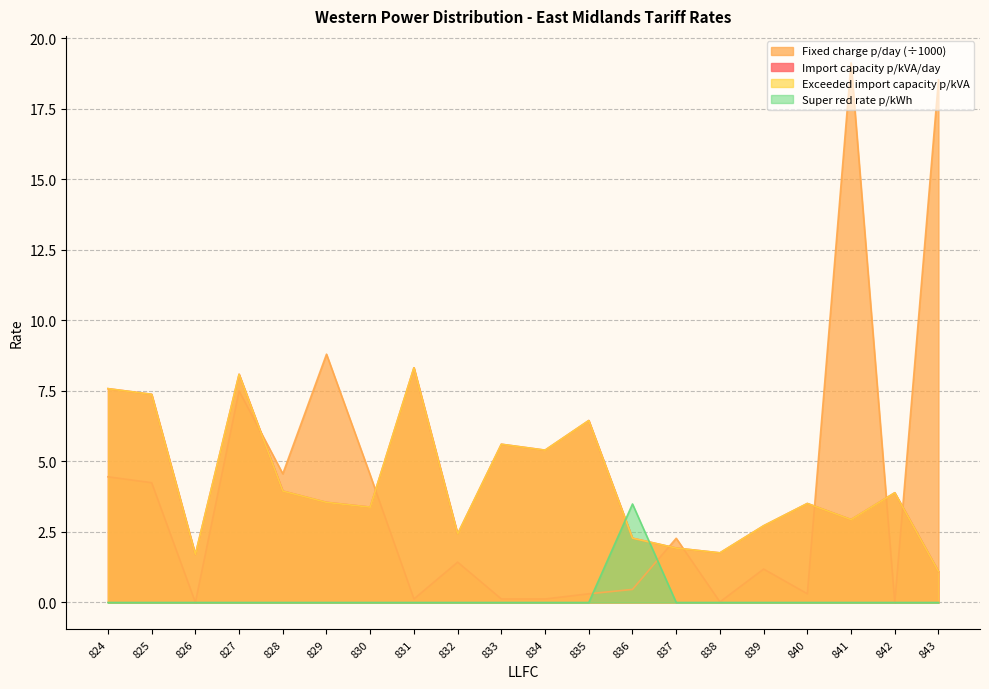

The value of Exceeded import capacity p/kVA at 828 is 6.4. True or false?

False